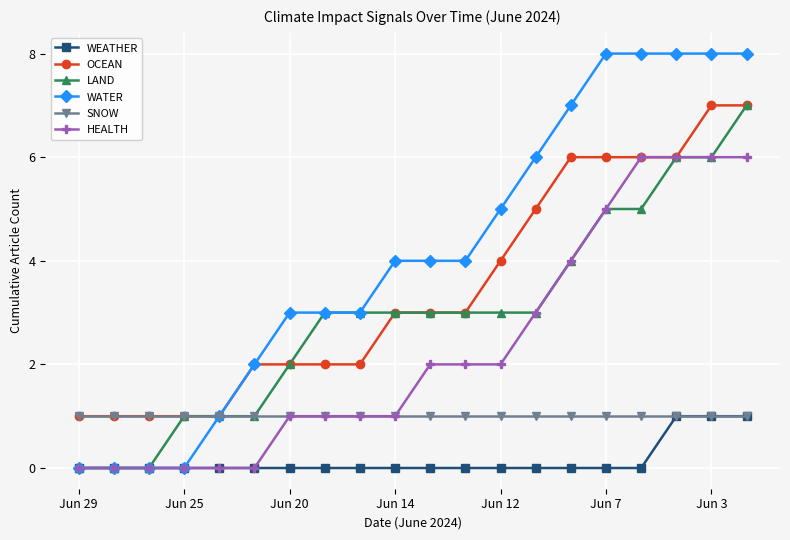

What is the value of the LAND point at the 11th from the left?

3